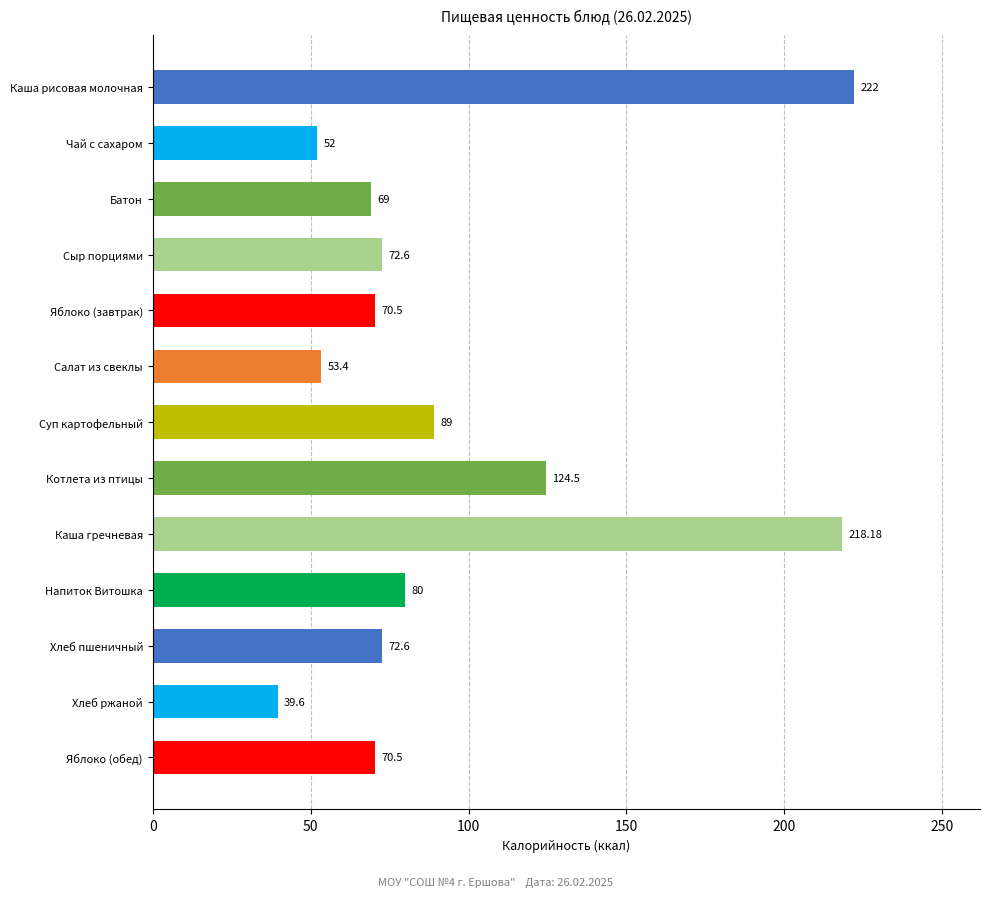

What is the label of the 5th bar from the top?

Яблоко (завтрак)